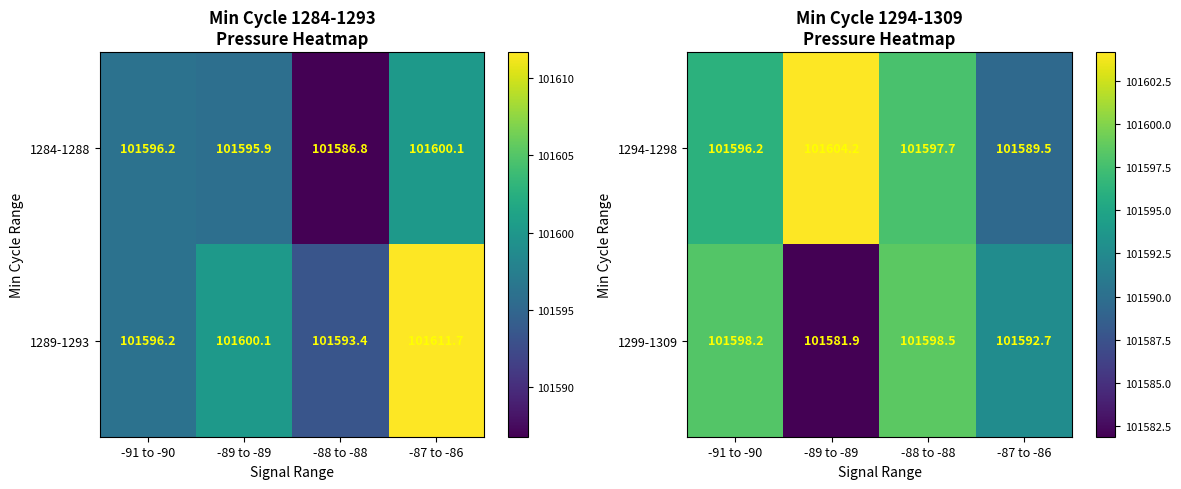

At which label does 1299-1309 reach its peak?

-88 to -88